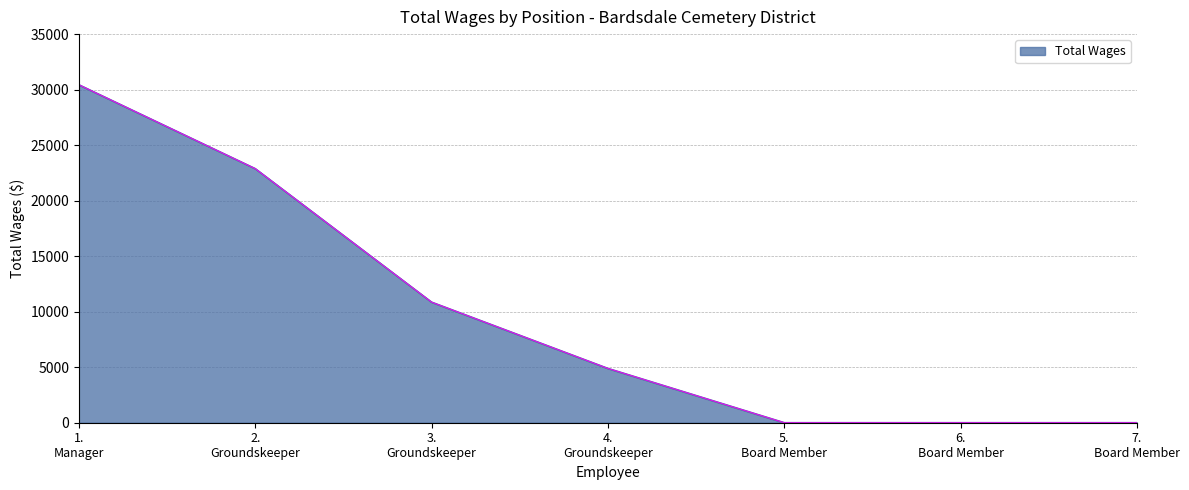

What is the difference between the maximum and second lowest values?

30441